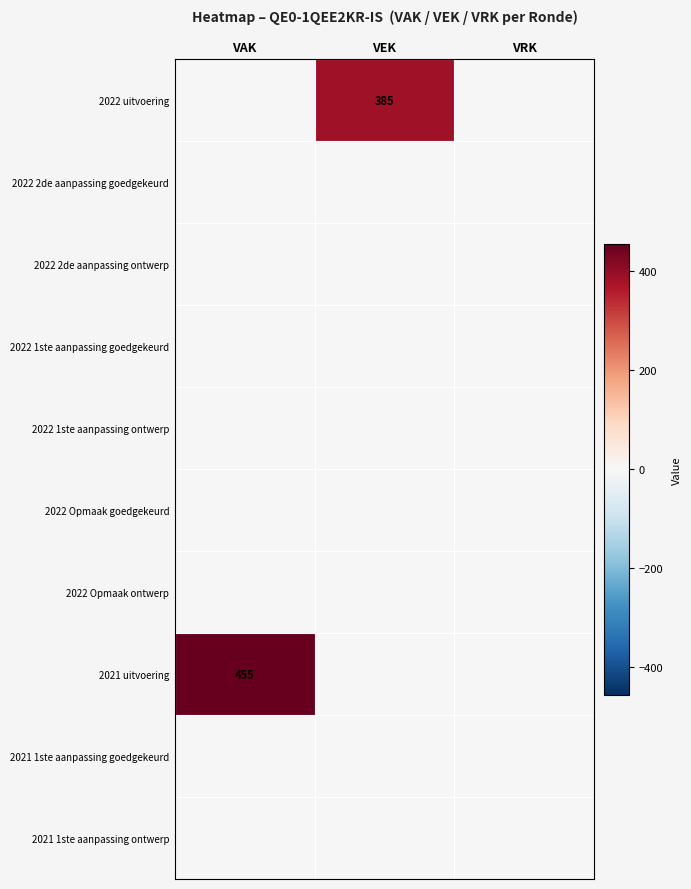

At how many categories does at least one series exceed 290?

2